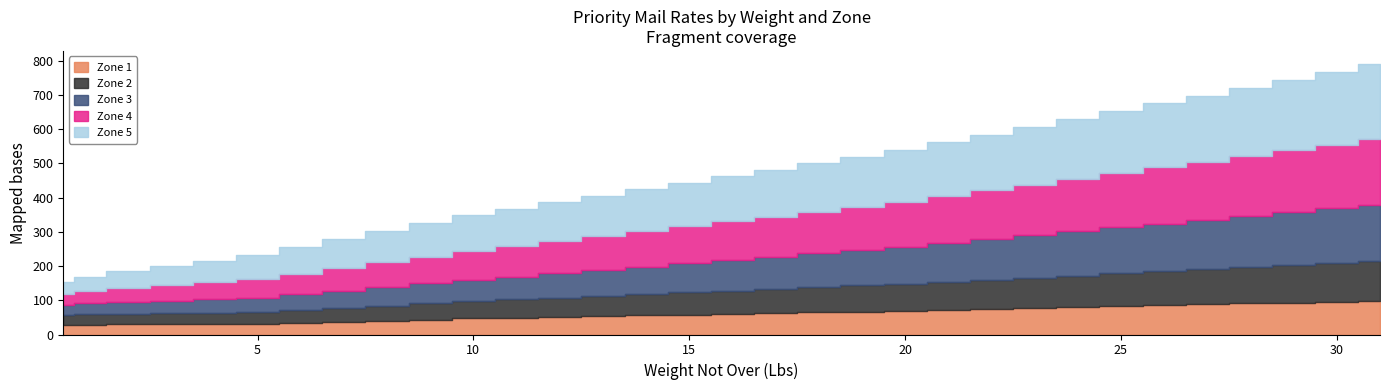

What is the label of the 15th point from the left?

14